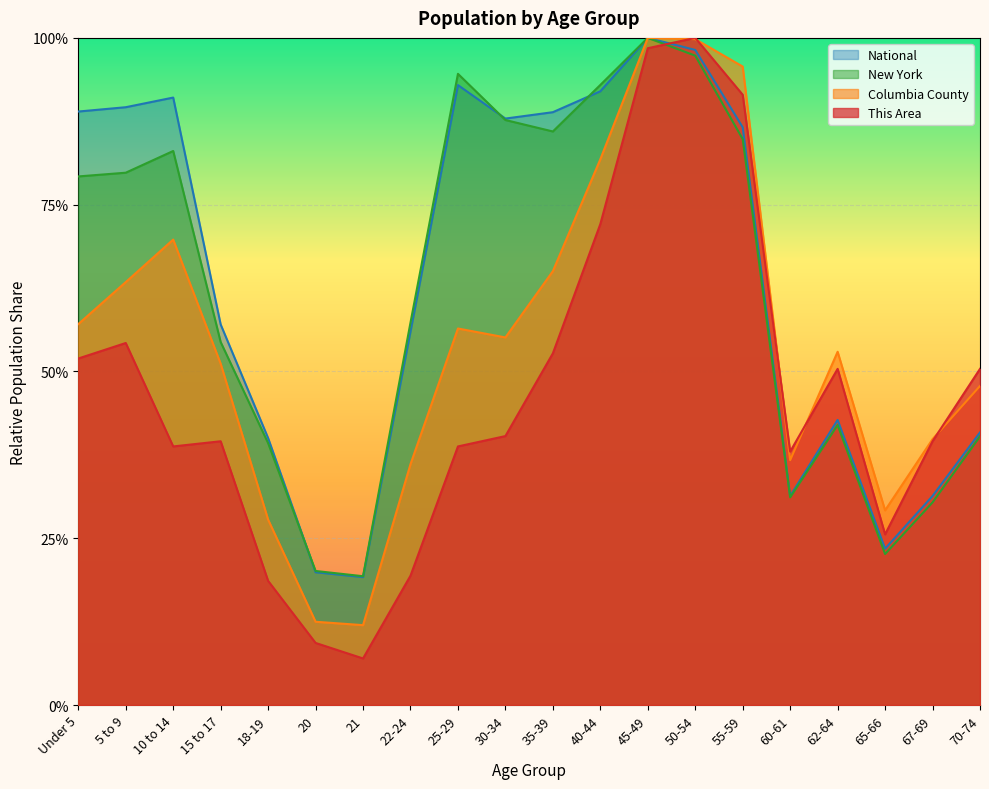

Rank the series at 18-19 from highest to lowest value.

National, New York, Columbia County, This Area